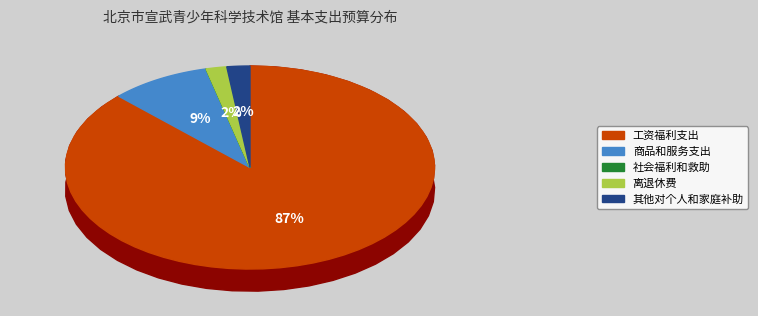

Is there a majority slice in this chart?

Yes